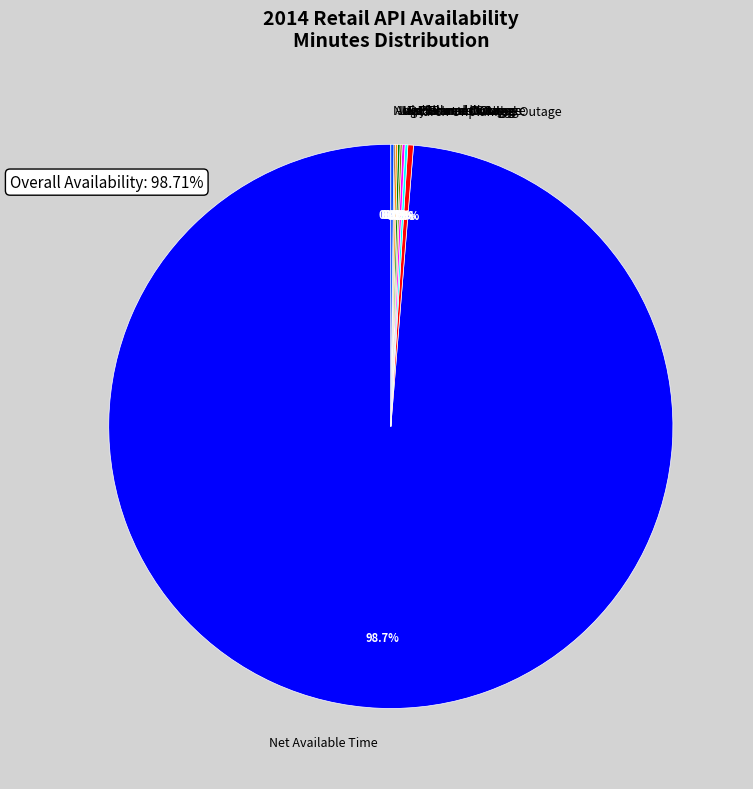

Which category has the biggest portion of the pie?

Net Available Time